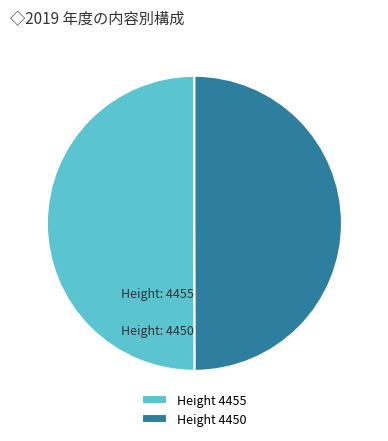

Combined, do Height 4455 and Height 4450 account for over 50%?

Yes